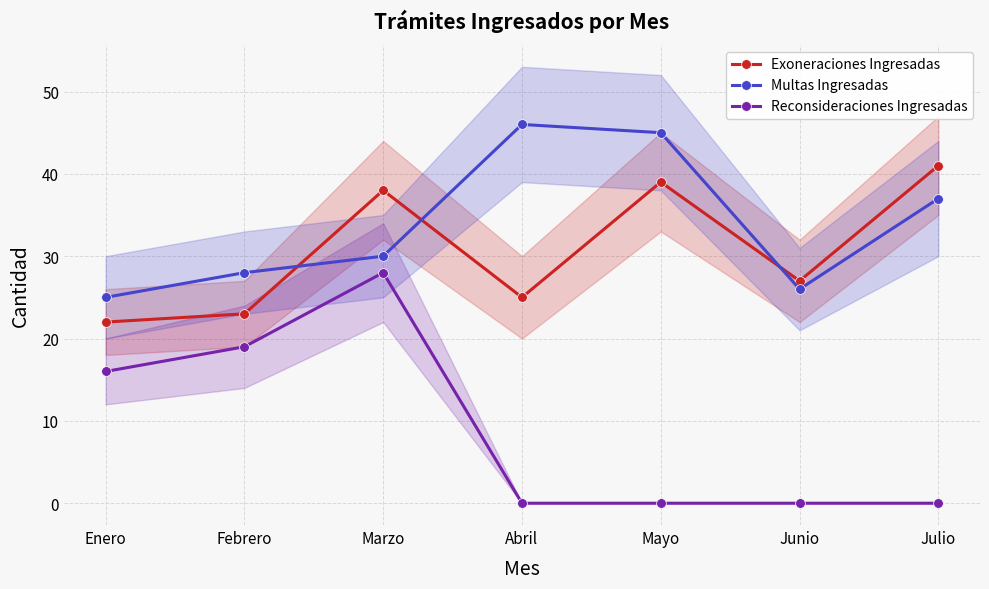

What is the average value of the Reconsideraciones Ingresadas series?

9